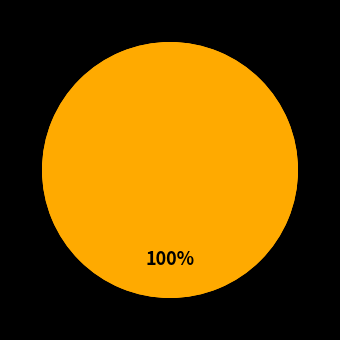

How many slices are in this pie chart?

2